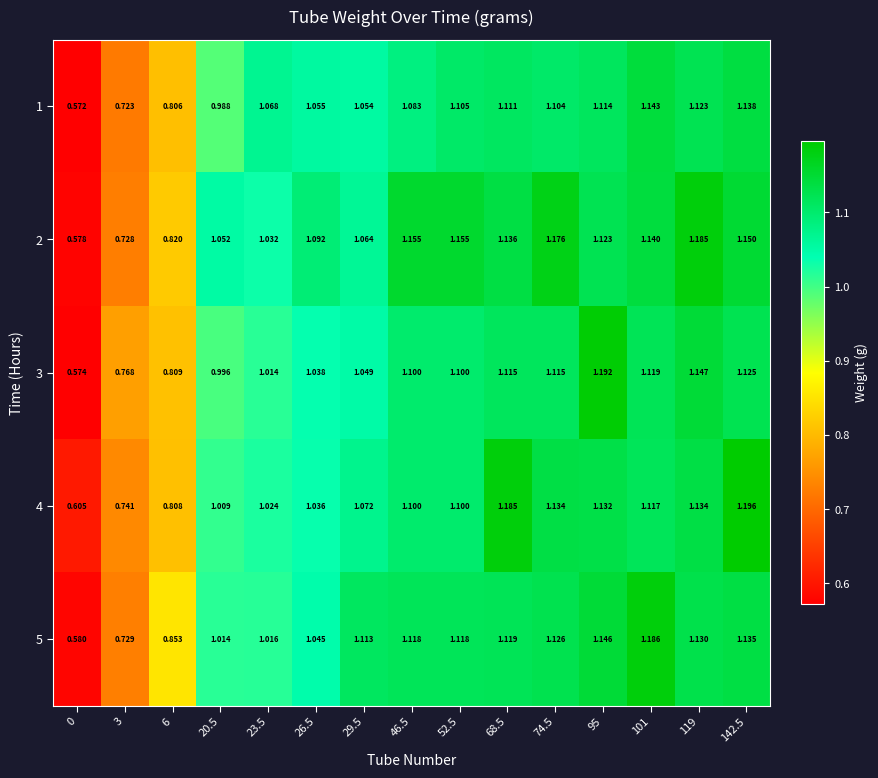

Is the value of 4 at 0 greater than the value of 1 at 6?

No